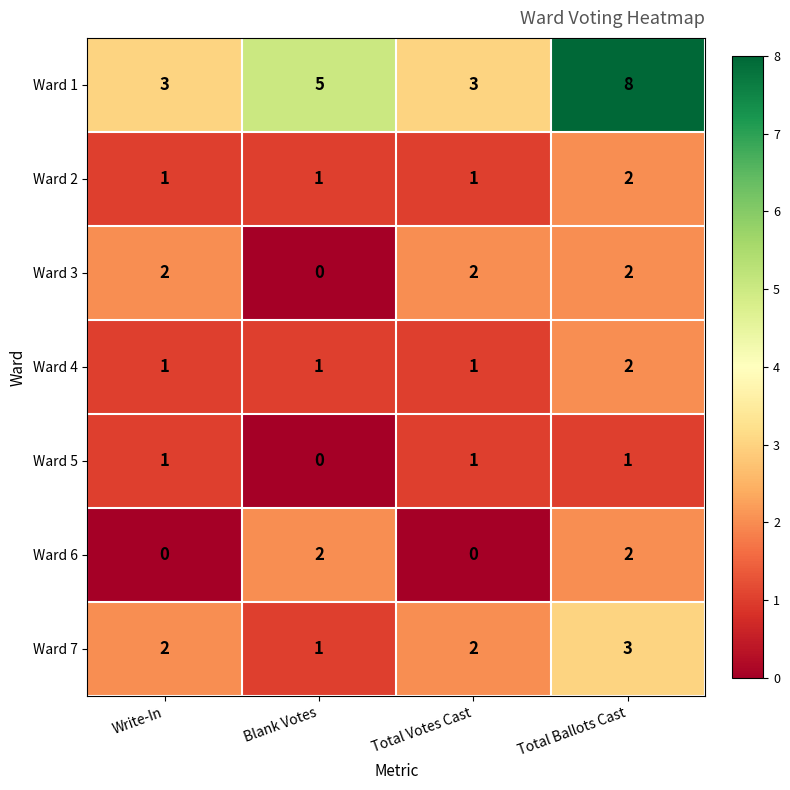

What is the spread (max minus min) of values at Total Votes Cast?

3